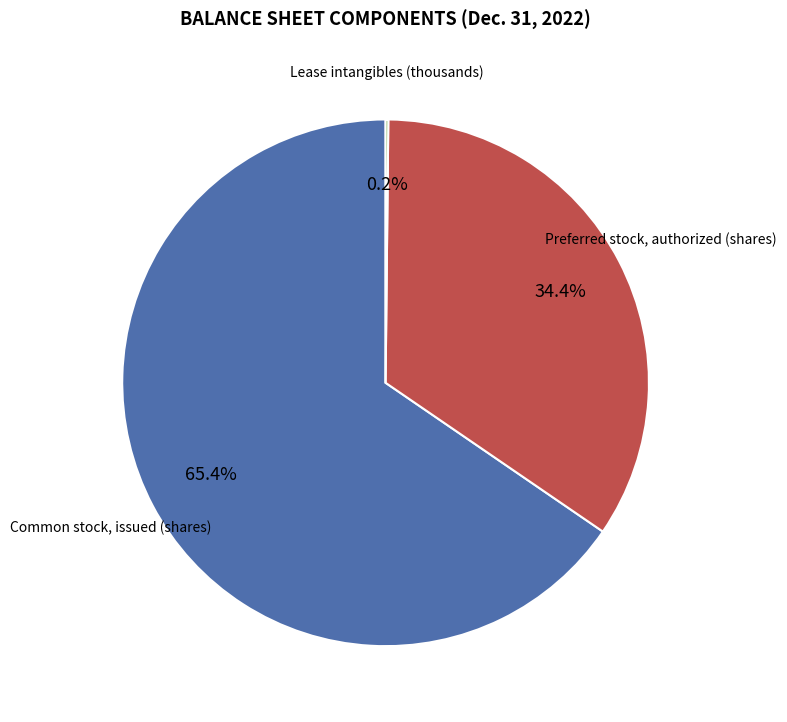

Does any single category account for the majority?

Yes